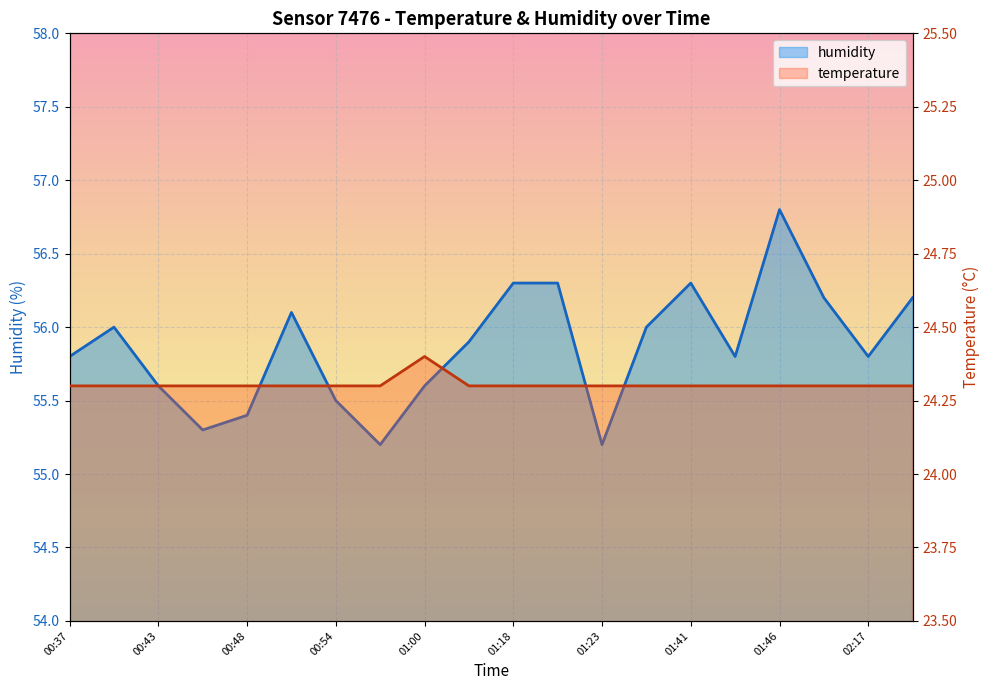

What is the minimum value shown in the chart?

24.3